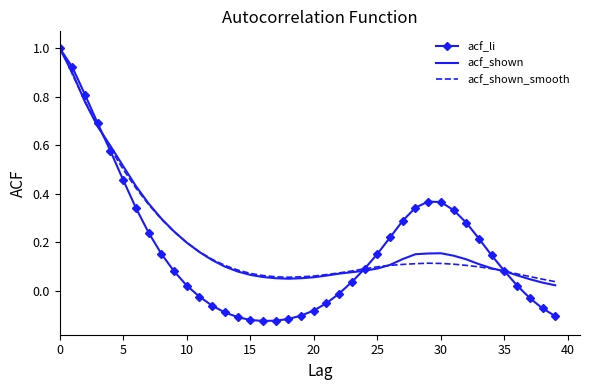

Which series has the largest range (max minus min)?

acf_li